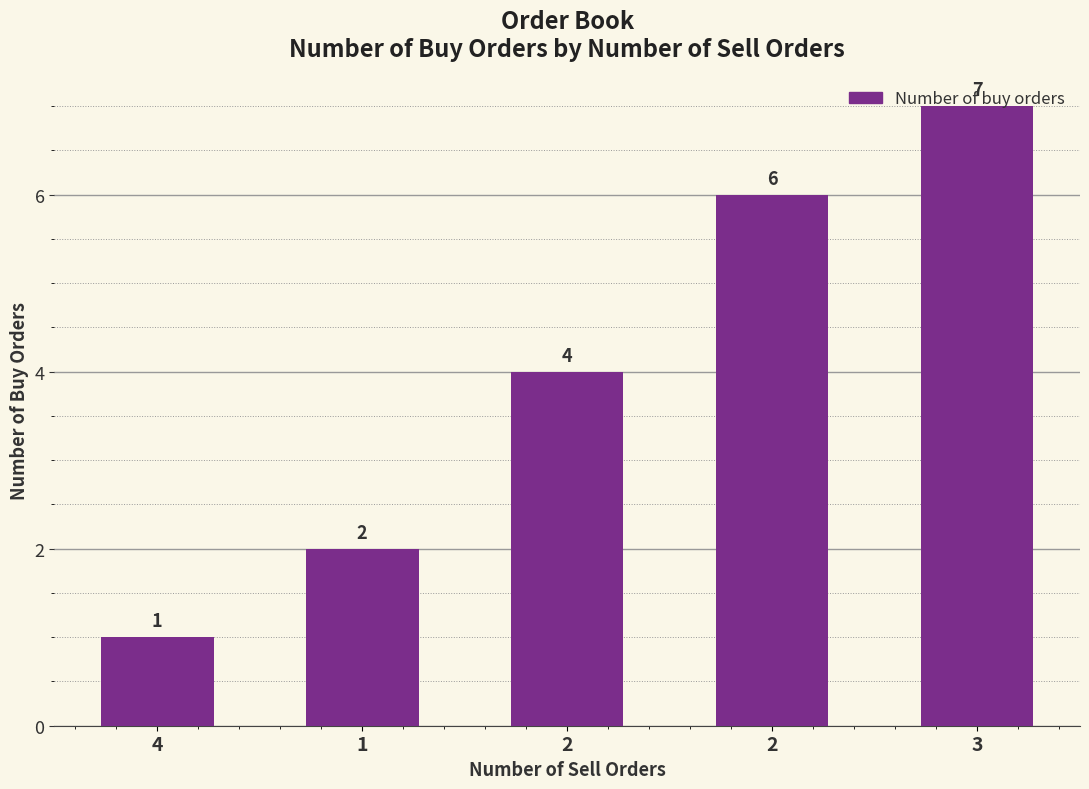

Are the bars grouped side by side (vs. stacked)?

No